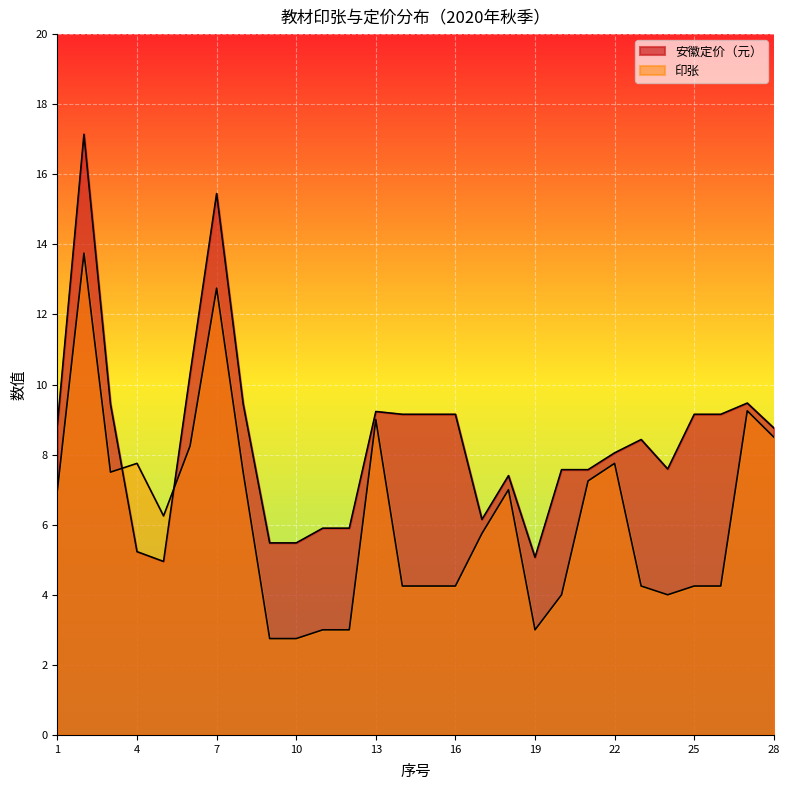

What is the spread (max minus min) of values at 23?

4.2